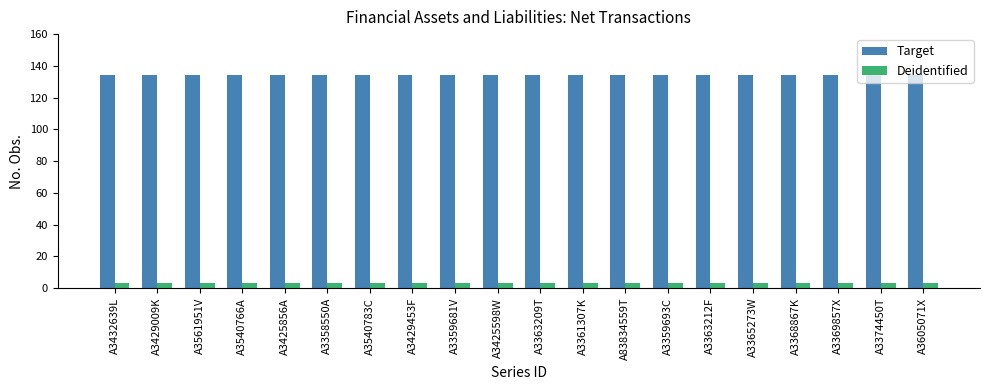

What is the maximum value for Target?

134